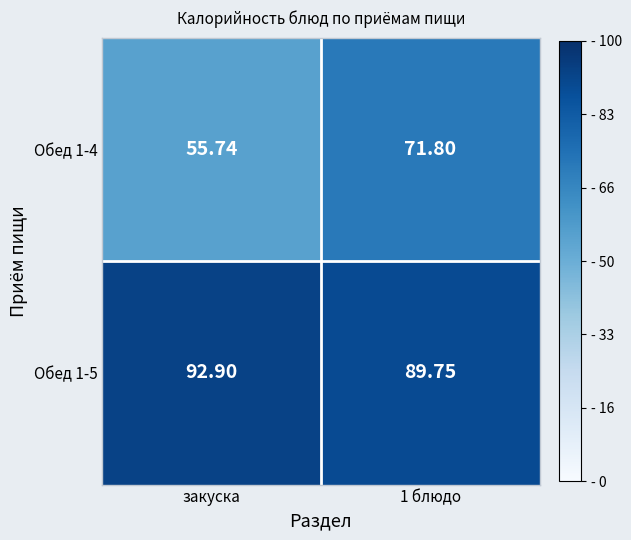

What is the total value across all series at закуска?

148.6